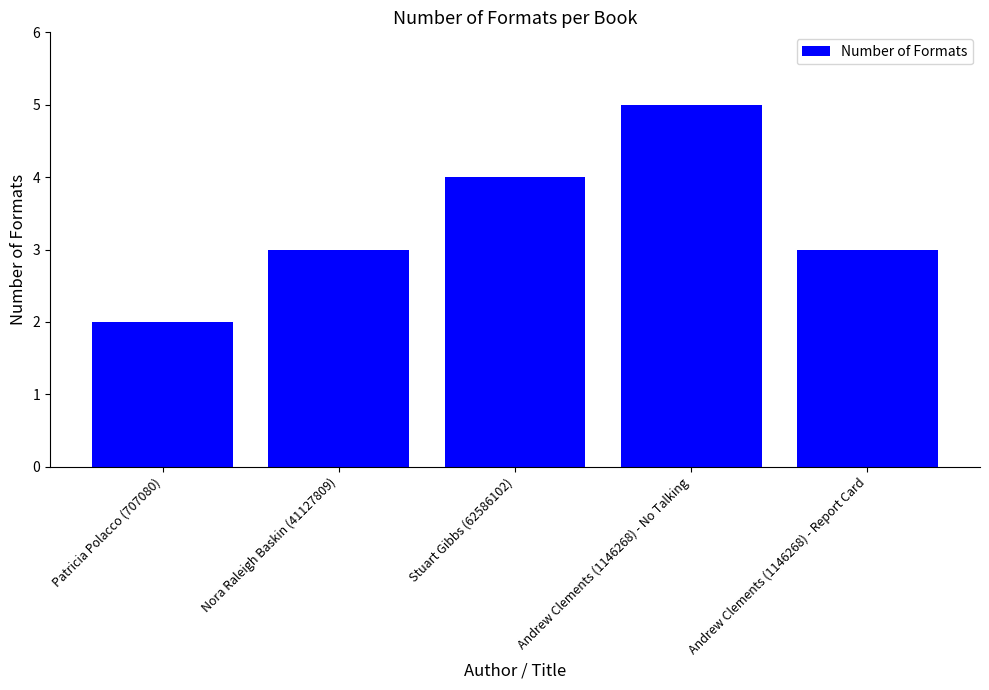

Which category has the lowest value across all series?

Patricia Polacco (707080)